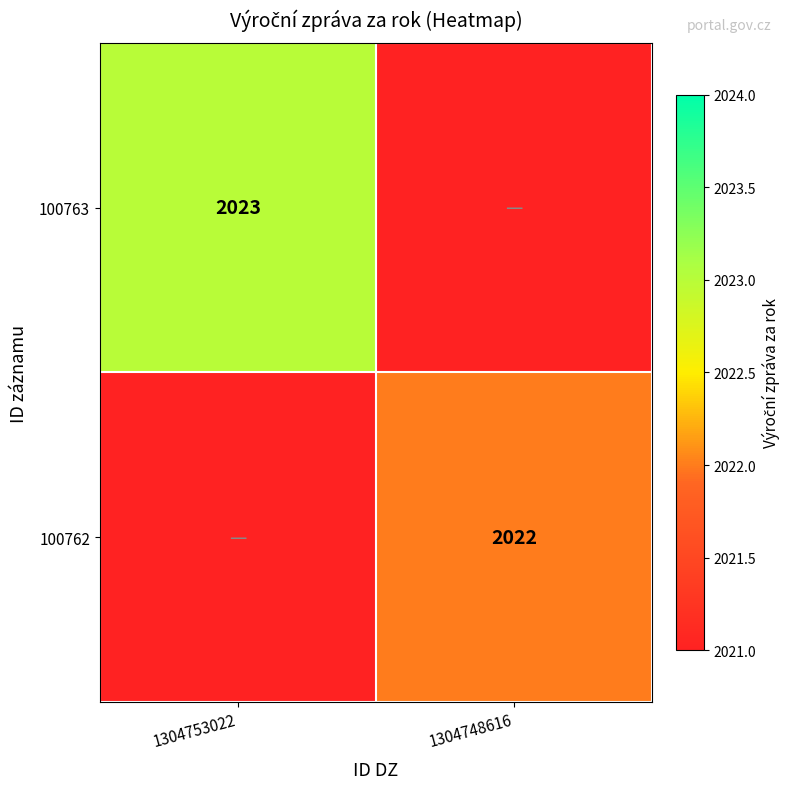

Count the number of categories in the chart.

2